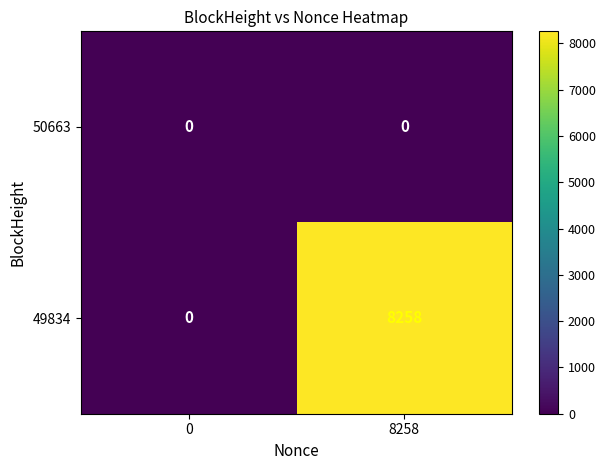

Is it true that 49834 equals 11919 at 8258?

False